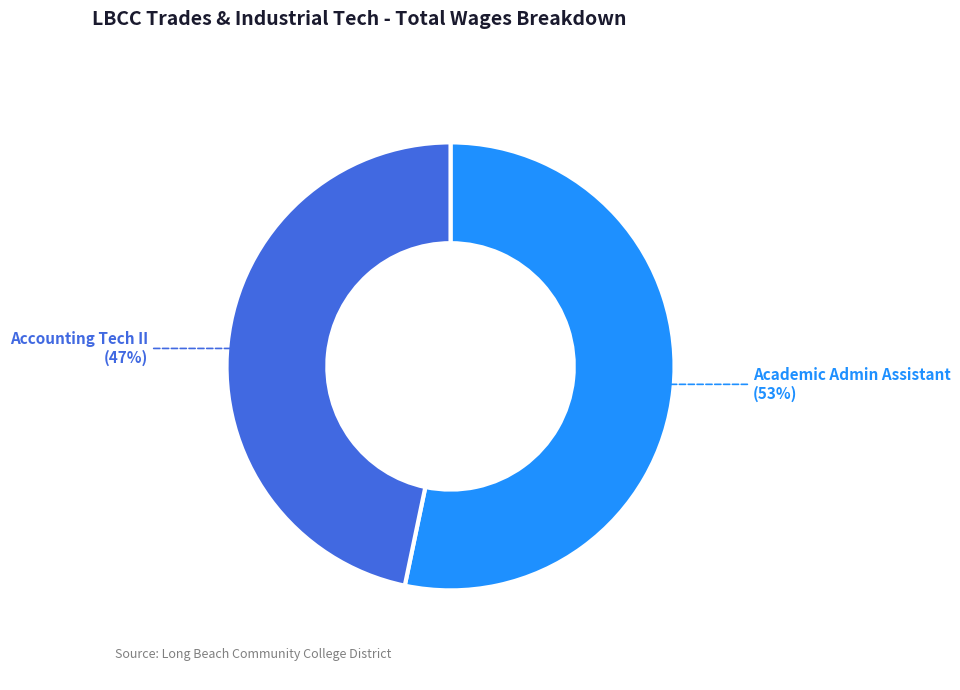

How many slices are in this pie chart?

2